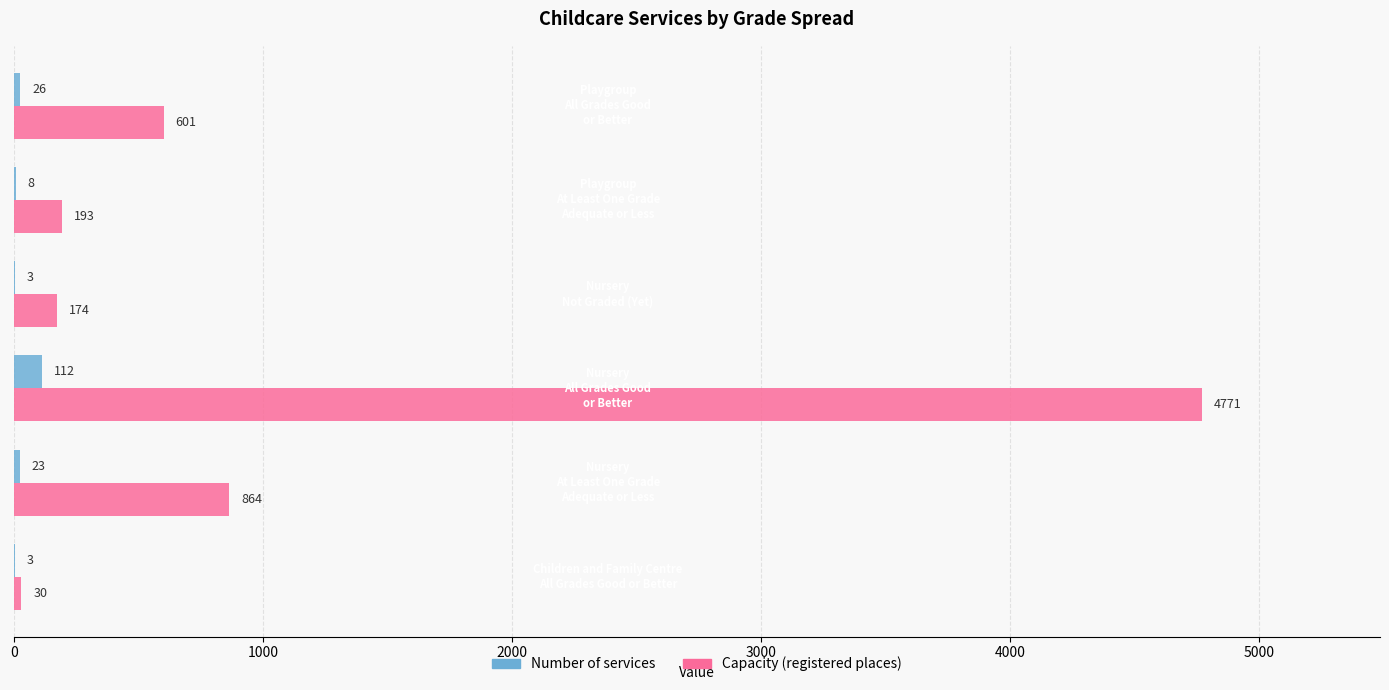

What is the sum of all Capacity (registered places) values?

6633